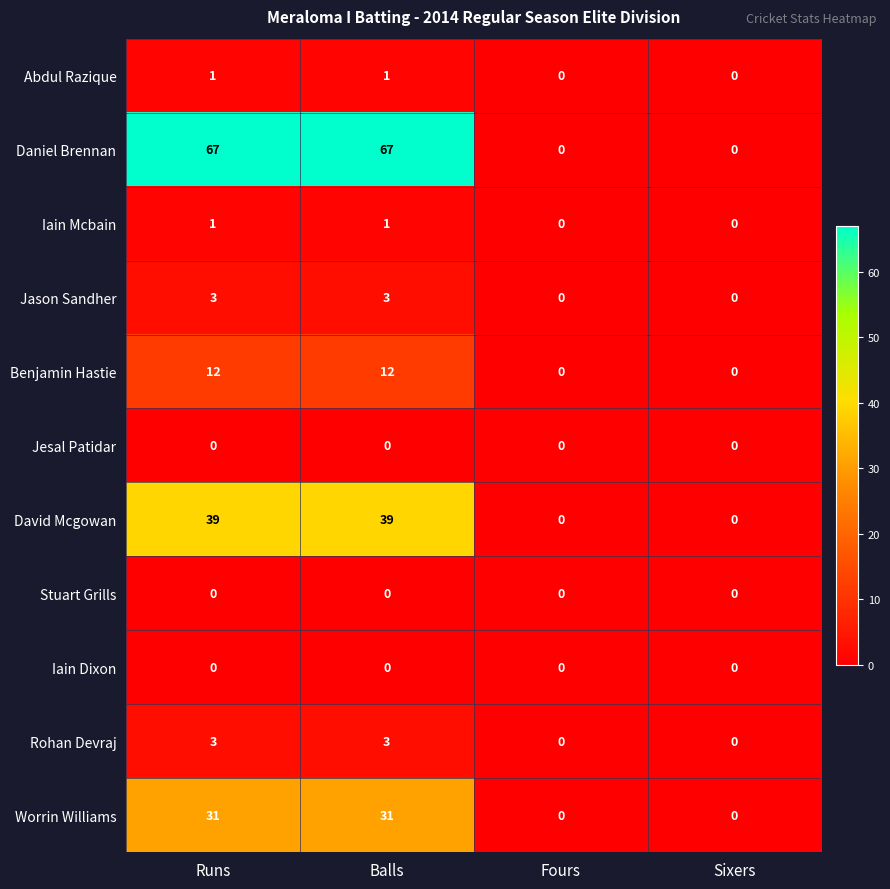

At how many categories does at least one series exceed 5?

2